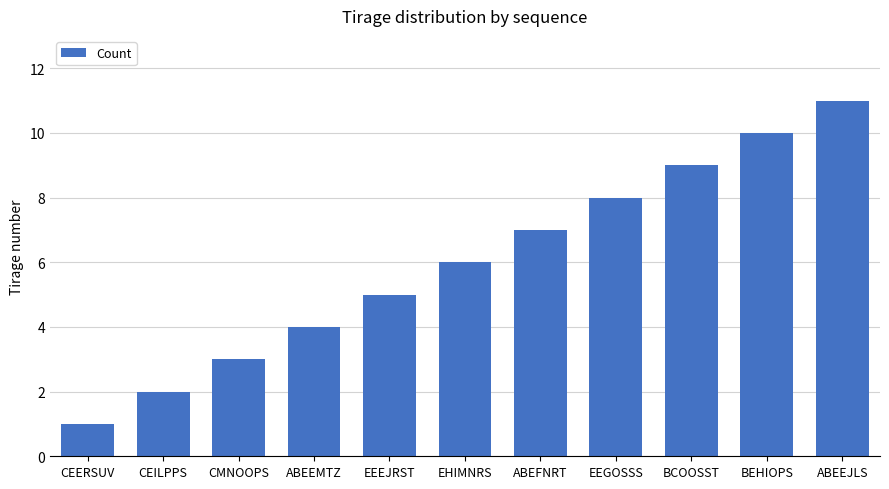

At which category does the chart reach its peak across all series?

ABEEJLS